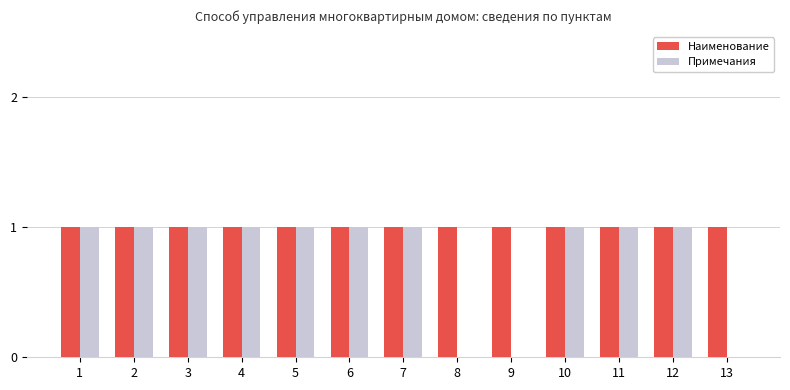

Between 6 and 8, which series saw the biggest shift?

Примечания